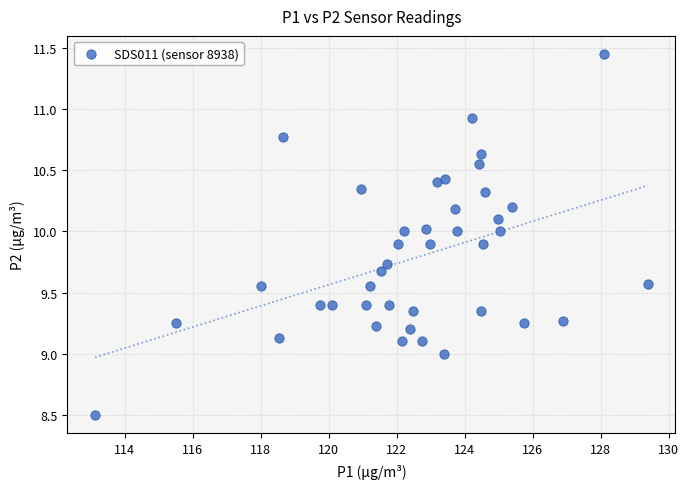

What is the range of X values (max minus min)?

16.2